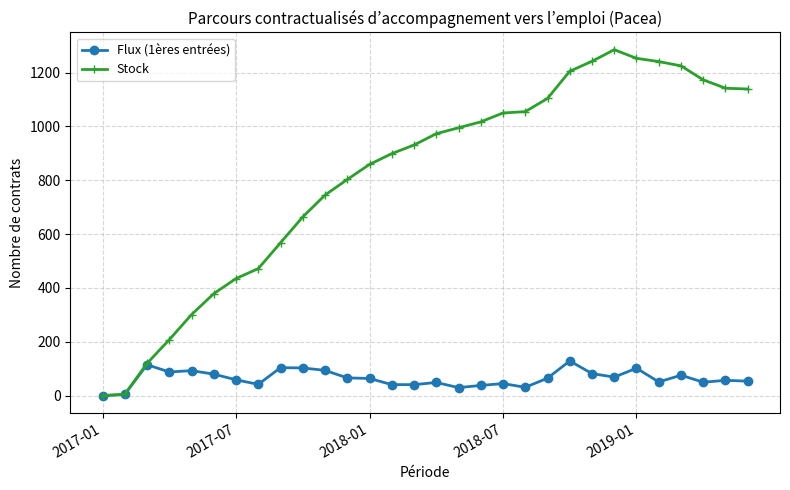

Which series has the largest total across all categories?

Stock